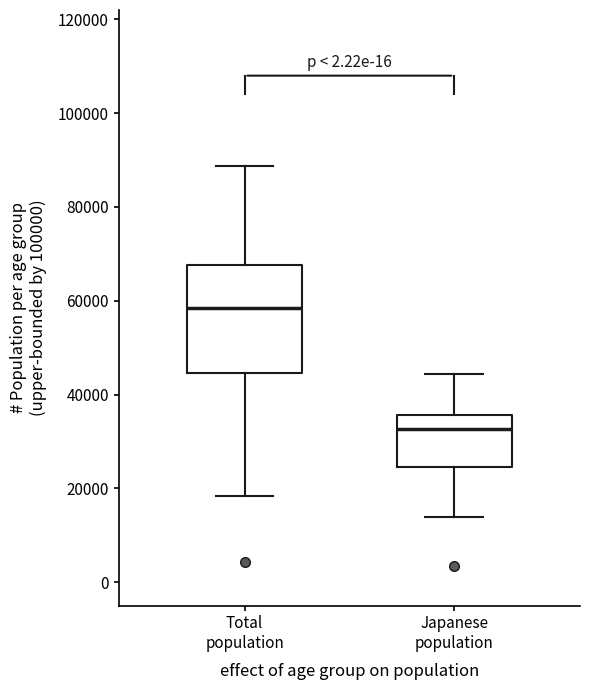

Reading left to right, transcribe this box plot: for each box, give where its median line is, the range the box spans, and where its two whiskers end, as read against the y-axis. The values are not printed on the chart, so give them approximately, as read against the axis.

Total population: median 58000, box 44000 to 68000, whiskers 18000 to 88000
Japanese population: median 32000, box 24000 to 36000, whiskers 14000 to 44000